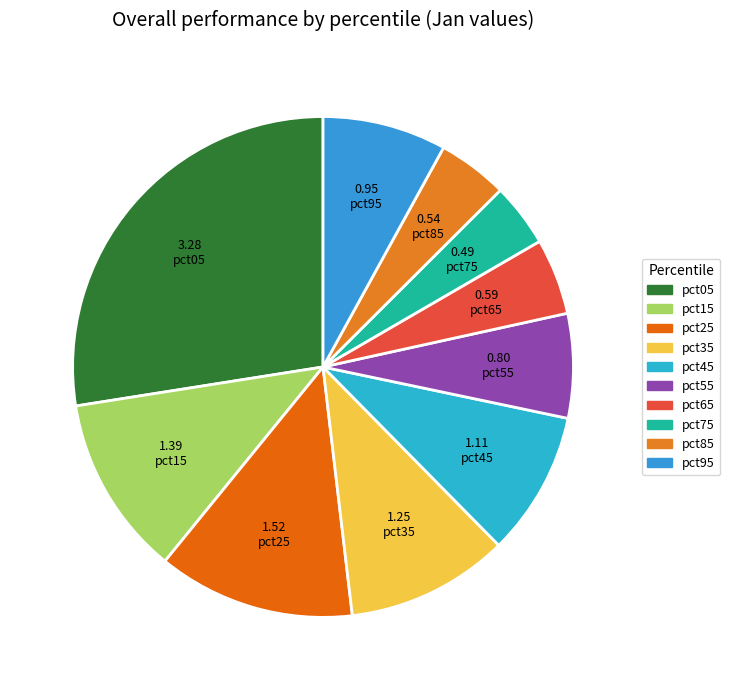

Count the number of slices in the pie.

10